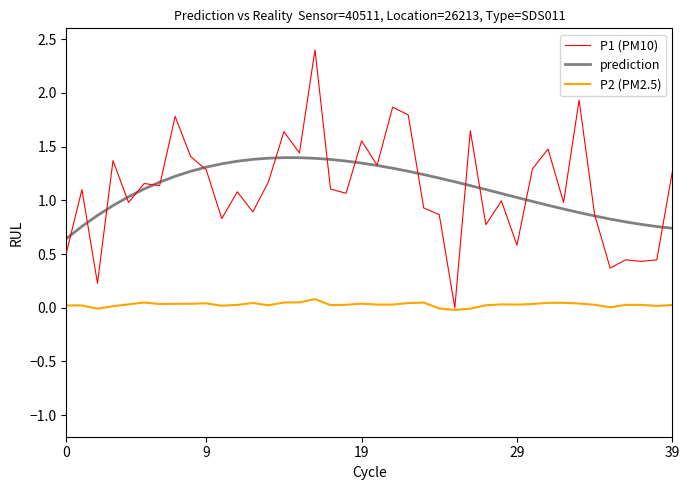

True or false: P2 (PM2.5) and prediction cross at least once.

False